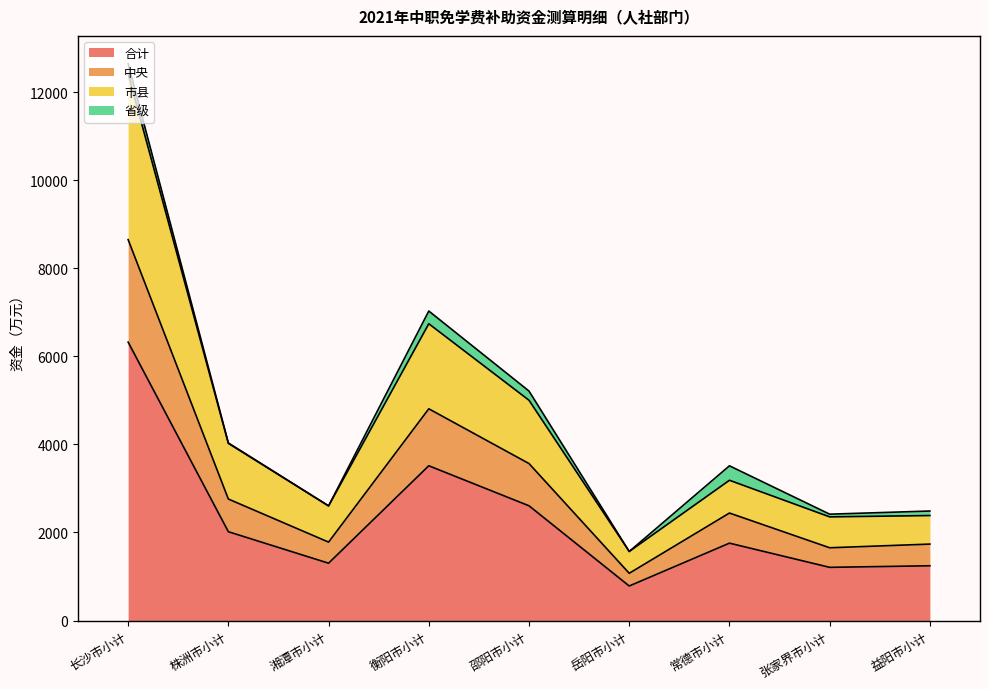

True or false: 市县 and 合计 cross at least once.

False